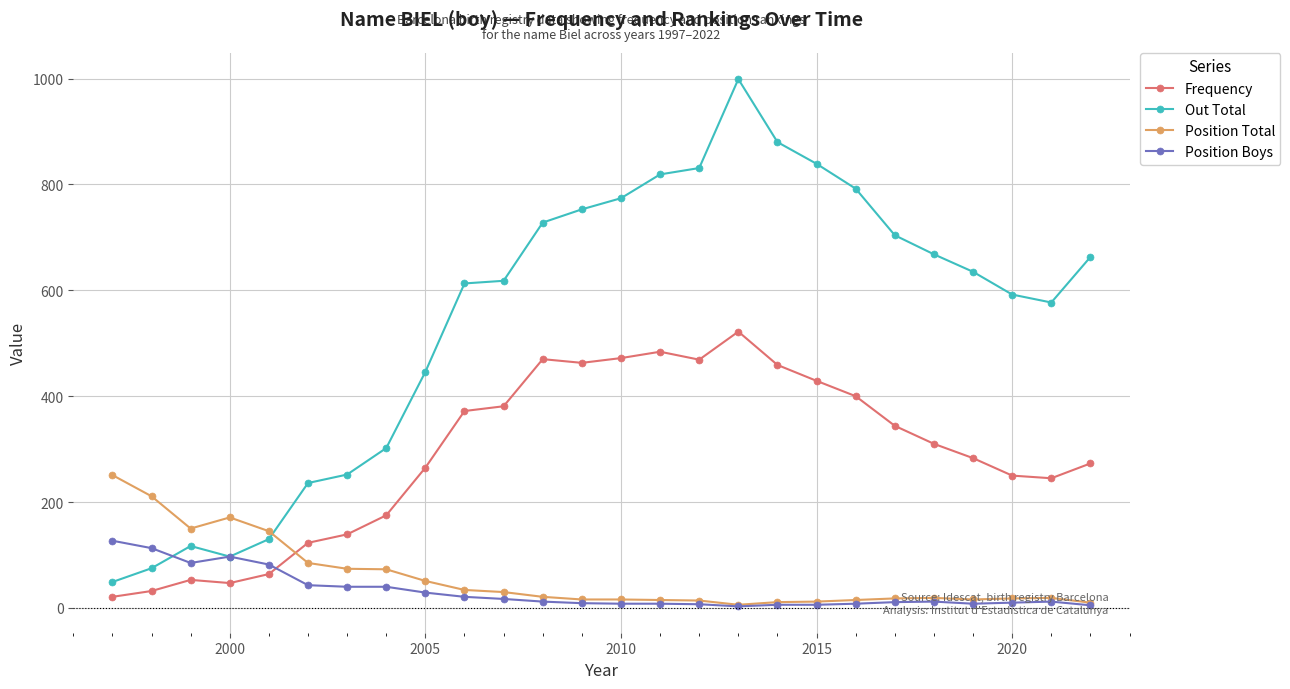

At how many categories does at least one series exceed 955?

1